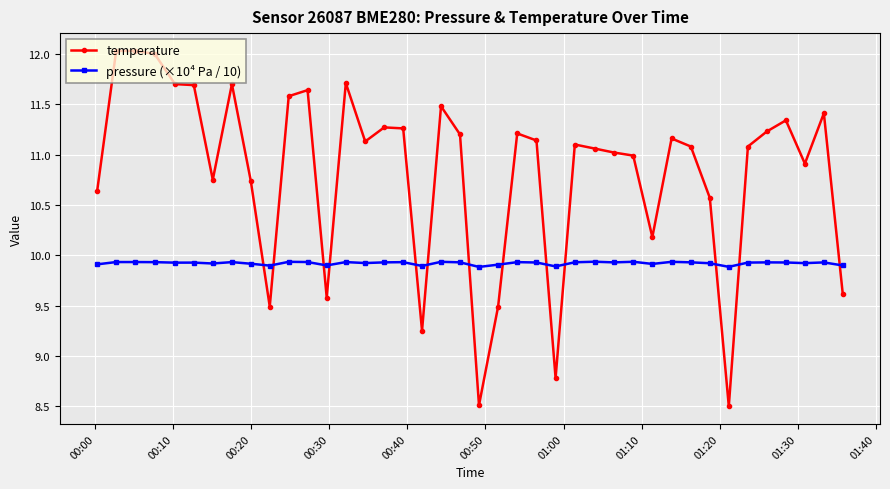

Which series has the largest total across all categories?

temperature